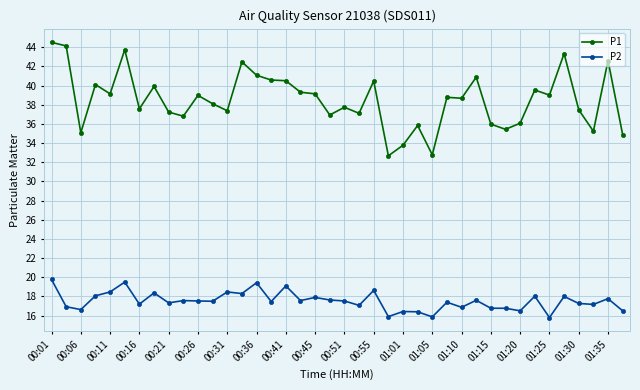

Rank the series by their average value, from highest to lowest.

P1, P2